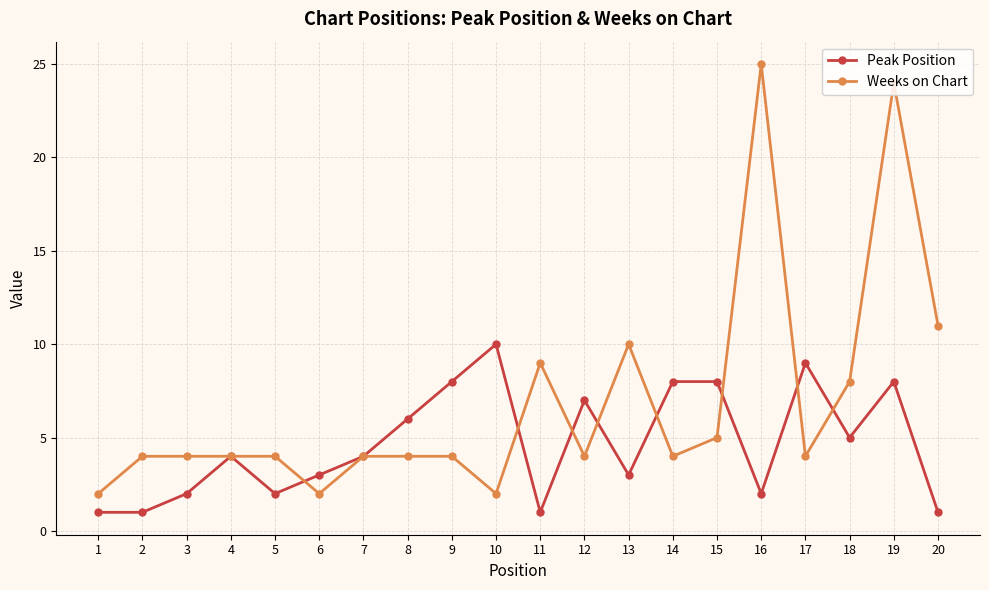

What is the value of the Peak Position point at the 6th from the left?

3